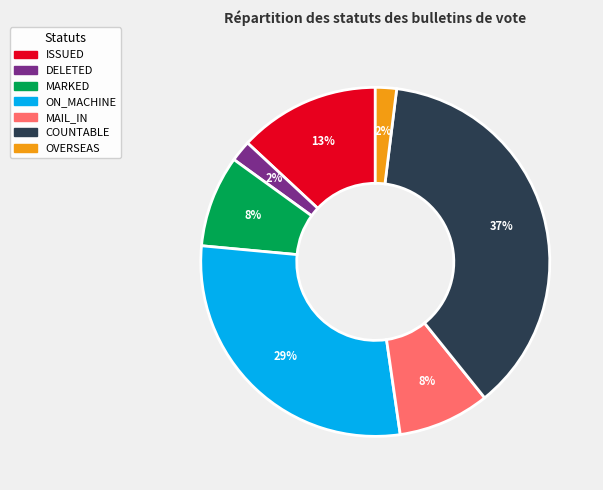

To the nearest percent, what is the average slice percentage?

14%